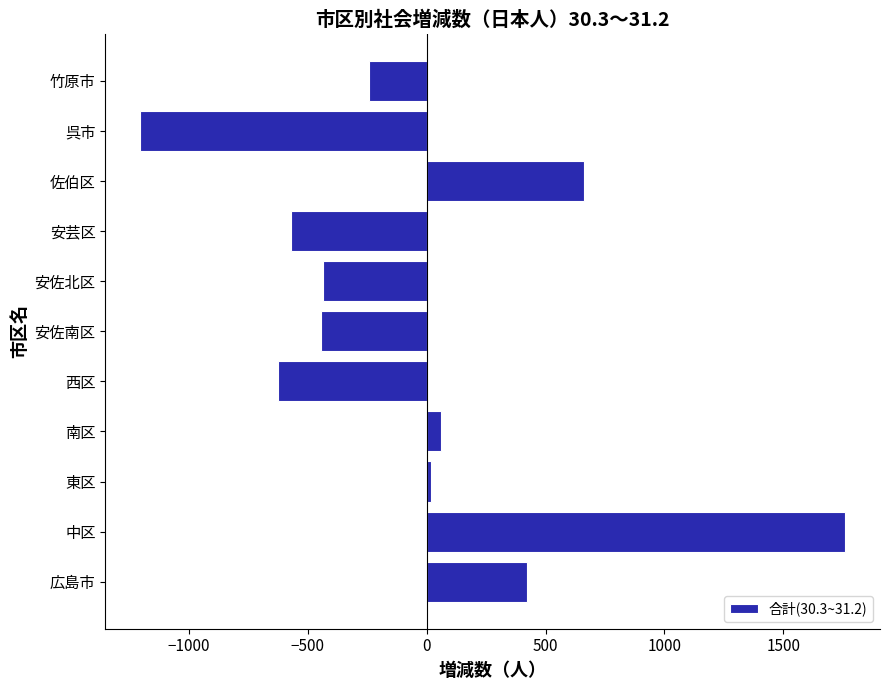

How many bars are there in total?

11